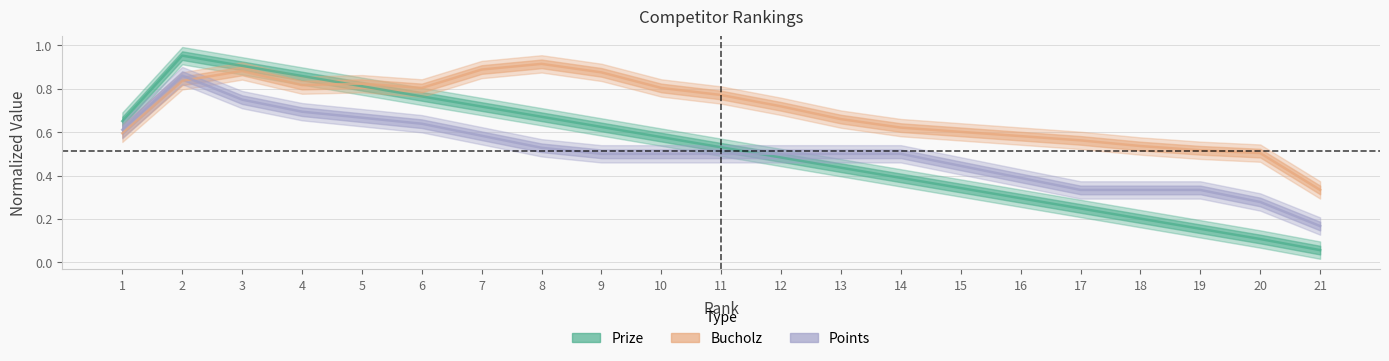

Rank the series at 2 from lowest to highest value.

Bucholz, Points, Prize